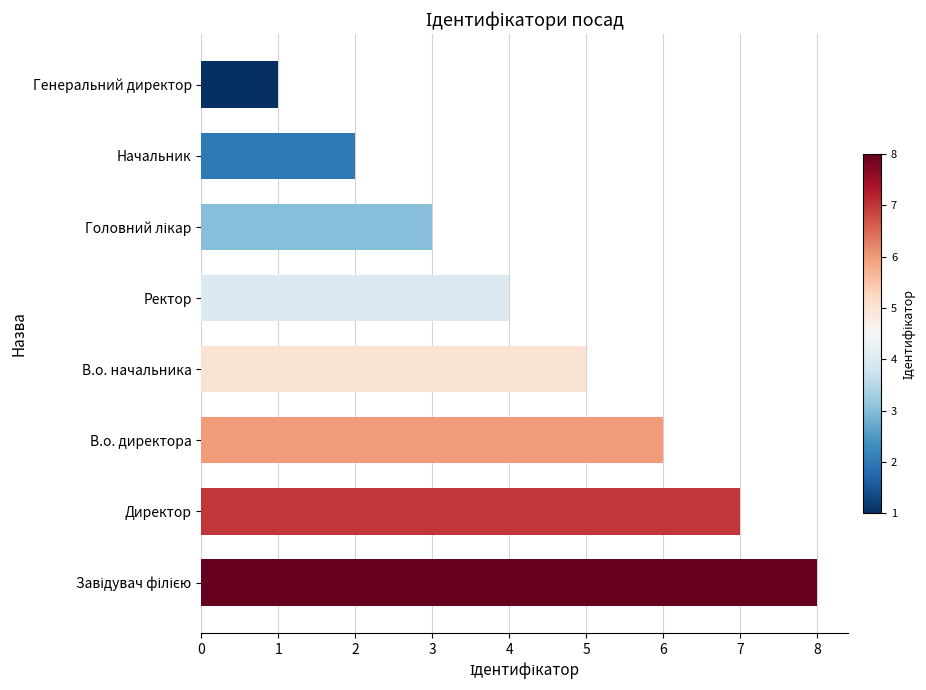

What is the approximate value at В.о. директора?

6